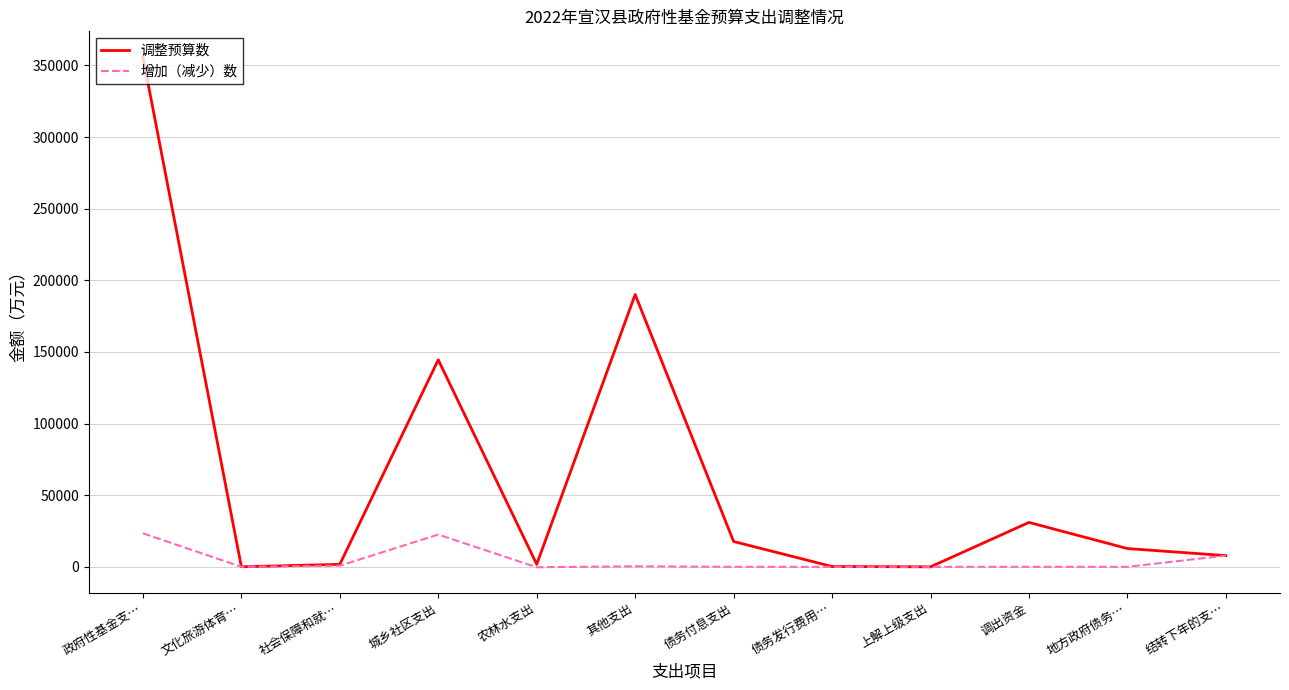

True or false: 调整预算数 has more than 1 interior local peaks.

True